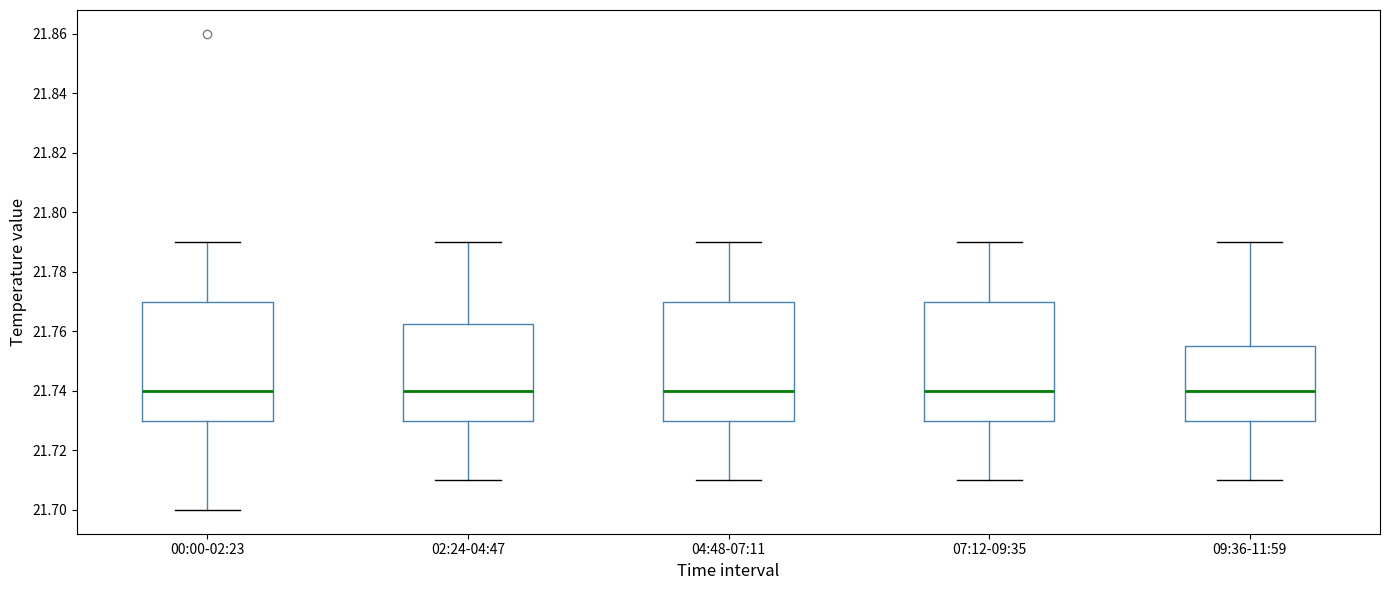

Reading left to right, read every box against the y-axis: the position of its median line, the range the box covers, and the ends of its whiskers. The values are not printed on the chart, so give them approximately, as read against the axis.

00:00-02:23: median 21.740, box 21.730 to 21.770, whiskers 21.700 to 21.790
02:24-04:47: median 21.740, box 21.730 to 21.762, whiskers 21.710 to 21.790
04:48-07:11: median 21.740, box 21.730 to 21.770, whiskers 21.710 to 21.790
07:12-09:35: median 21.740, box 21.730 to 21.770, whiskers 21.710 to 21.790
09:36-11:59: median 21.740, box 21.730 to 21.756, whiskers 21.710 to 21.790